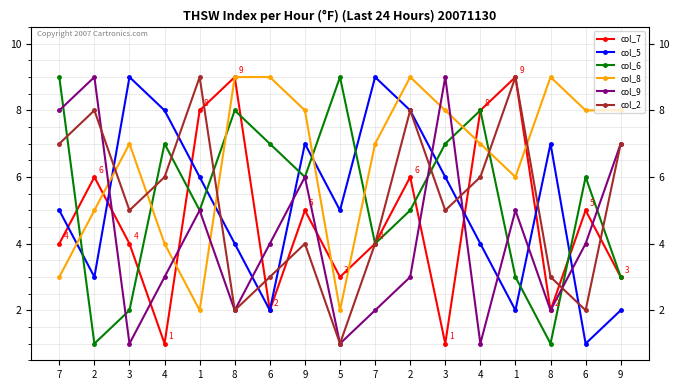

Reading left to right, list all the values displayed in this chart.

col_7: 4	6	4	1	8	9	2	5	3	4	6	1	8	9	2	5	3
col_5: 5	3	9	8	6	4	2	7	5	9	8	6	4	2	7	1	2
col_6: 9	1	2	7	5	8	7	6	9	4	5	7	8	3	1	6	3
col_8: 3	5	7	4	2	9	9	8	2	7	9	8	7	6	9	8	8
col_9: 8	9	1	3	5	2	4	6	1	2	3	9	1	5	2	4	7
col_2: 7	8	5	6	9	2	3	4	1	4	8	5	6	9	3	2	7